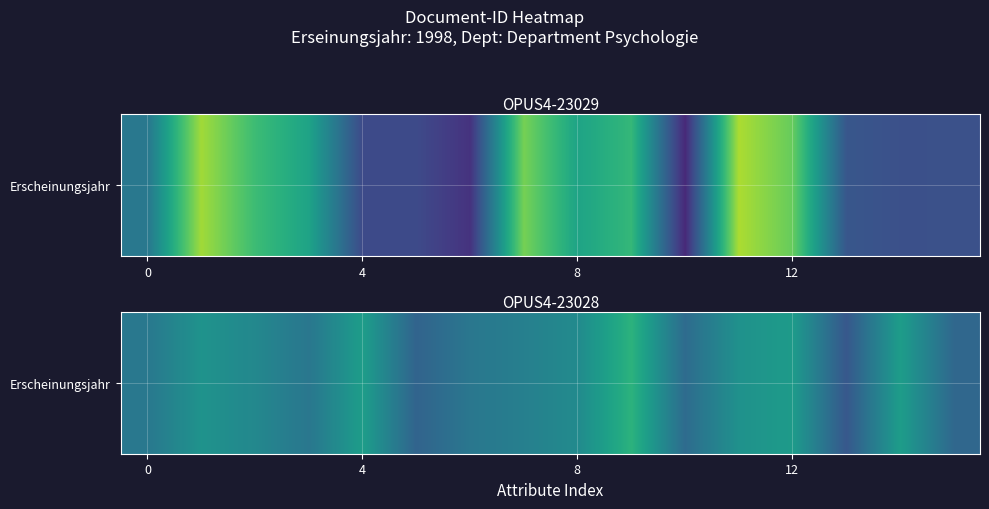

Reading right to left, extract all data points from this chart.

1997.7	1998.1	1997.5	1998.1	1998.0	1997.7	1998.3	1998.0	1997.9	1997.8	1997.6	1998.1	1997.8	1997.9	1998.0	1997.8